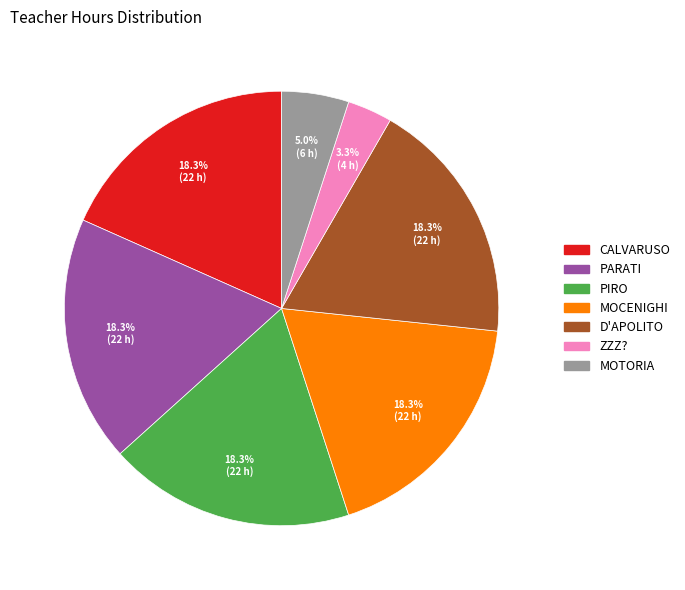

To the nearest percent, what is the average slice percentage?

14%